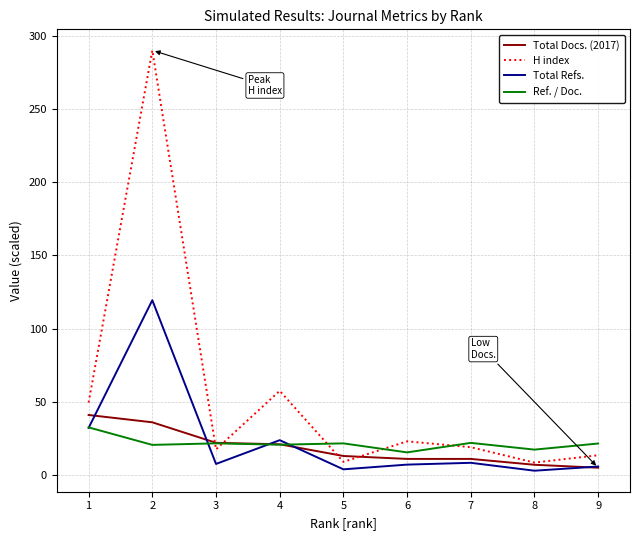

True or false: Total Refs. has more than 0 points higher than both neighbors.

True